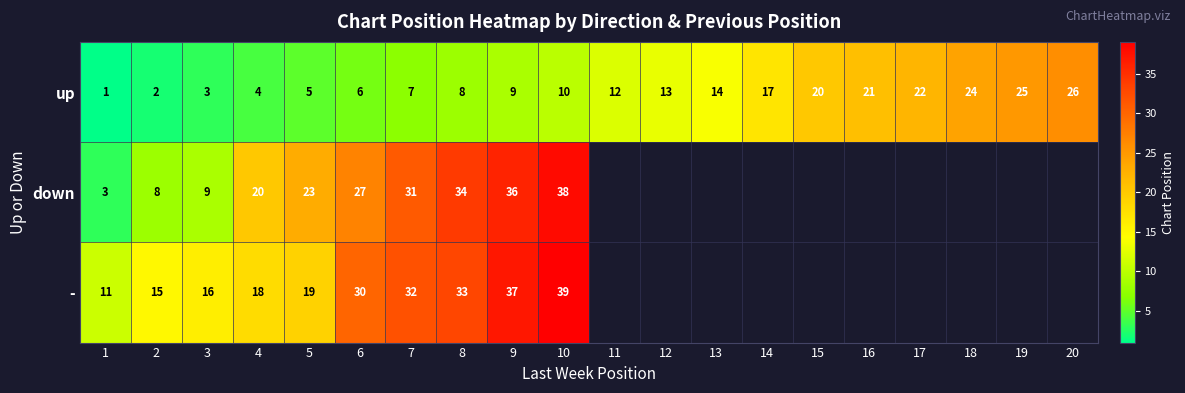

What is the minimum value shown in the chart?

1.0